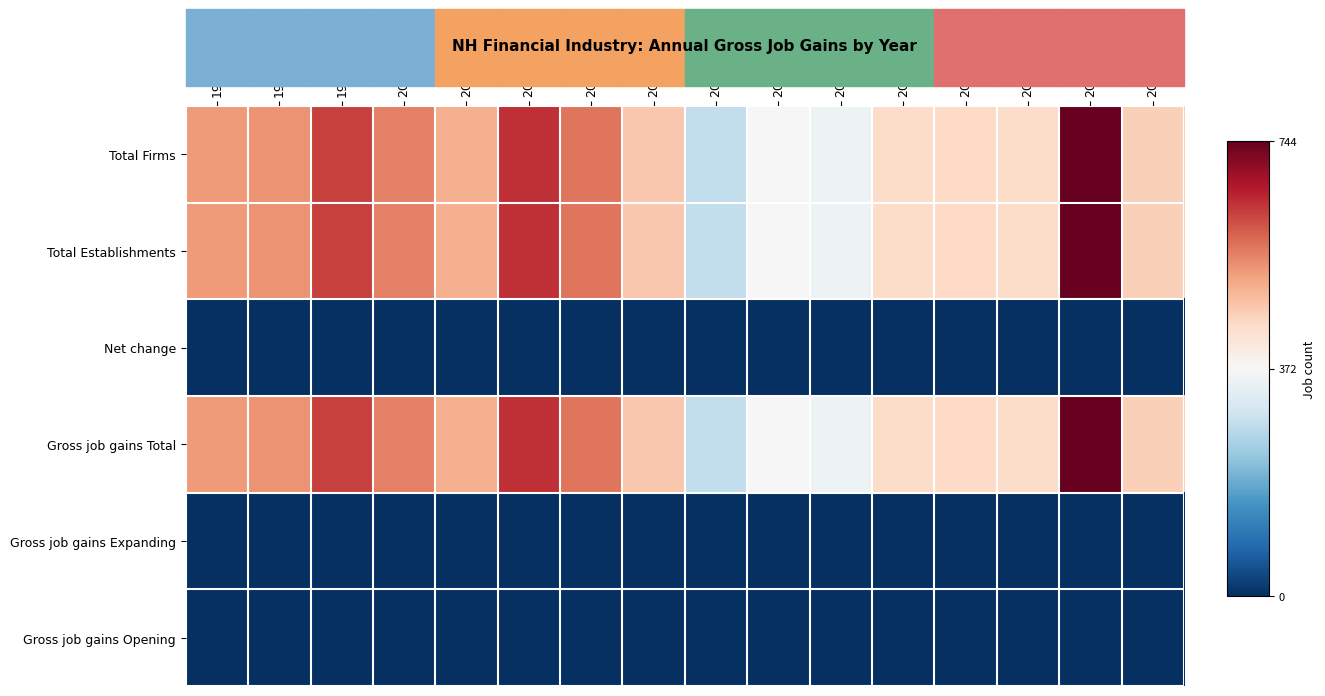

Reading left to right, transcribe all the data shown in this chart.

Total Firms: 1994=529	1996=538	1998=625	2000=558	2002=505	2004=644	2006=572	2008=473	2010=279	2012=373	2014=354	2016=439	2018=446	2020=440	2022=744	2024=460
Total Establishments: 1994=529	1996=538	1998=625	2000=558	2002=505	2004=644	2006=572	2008=473	2010=279	2012=373	2014=354	2016=439	2018=446	2020=440	2022=744	2024=460
Net change: 1994=0	1996=0	1998=0	2000=0	2002=0	2004=0	2006=0	2008=0	2010=0	2012=0	2014=0	2016=0	2018=0	2020=0	2022=0	2024=0
Gross job gains Total: 1994=529	1996=538	1998=625	2000=558	2002=505	2004=644	2006=572	2008=473	2010=279	2012=373	2014=354	2016=439	2018=446	2020=440	2022=744	2024=460
Gross job gains Expanding: 1994=0	1996=0	1998=0	2000=0	2002=0	2004=0	2006=0	2008=0	2010=0	2012=0	2014=0	2016=0	2018=0	2020=0	2022=0	2024=0
Gross job gains Opening: 1994=0	1996=0	1998=0	2000=0	2002=0	2004=0	2006=0	2008=0	2010=0	2012=0	2014=0	2016=0	2018=0	2020=0	2022=0	2024=0